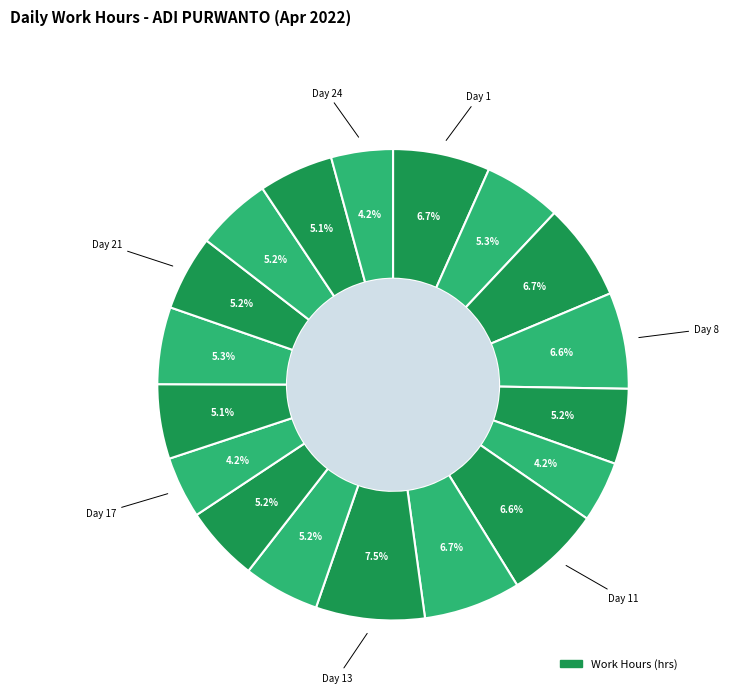

Which category has the smallest portion of the pie?

Day 10